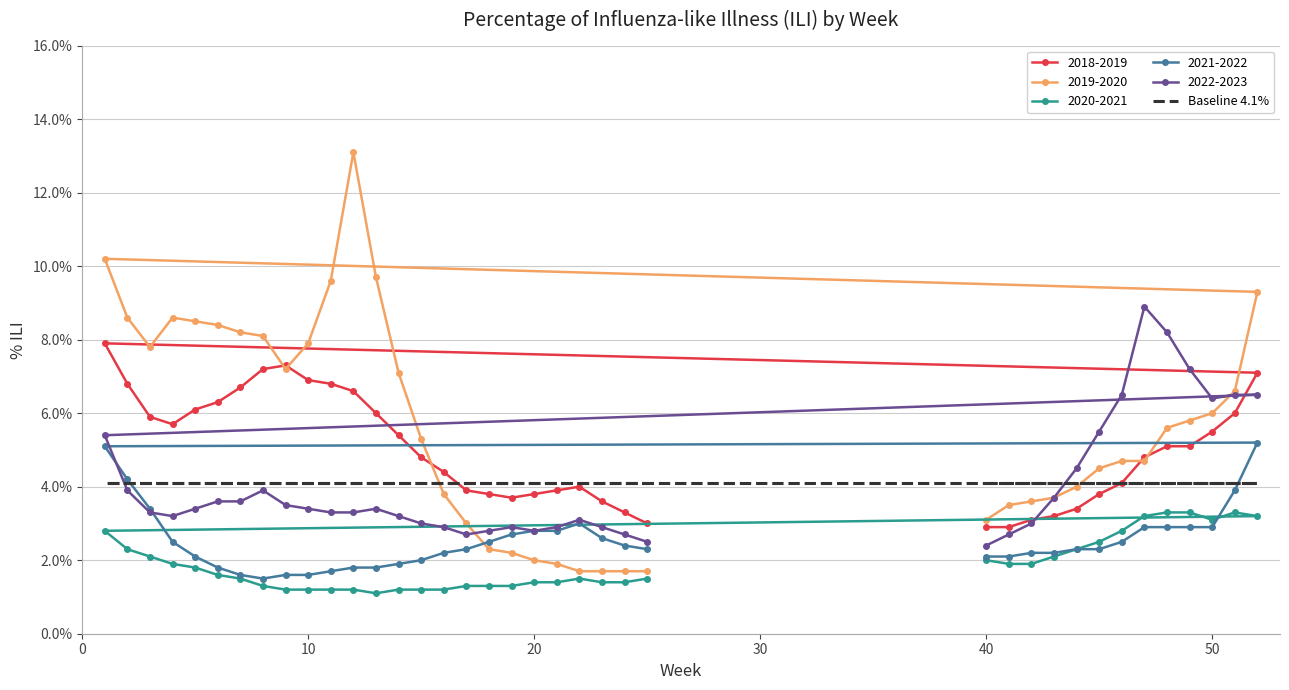

How many intersections are there between 2018-2019 and 2022-2023?

2